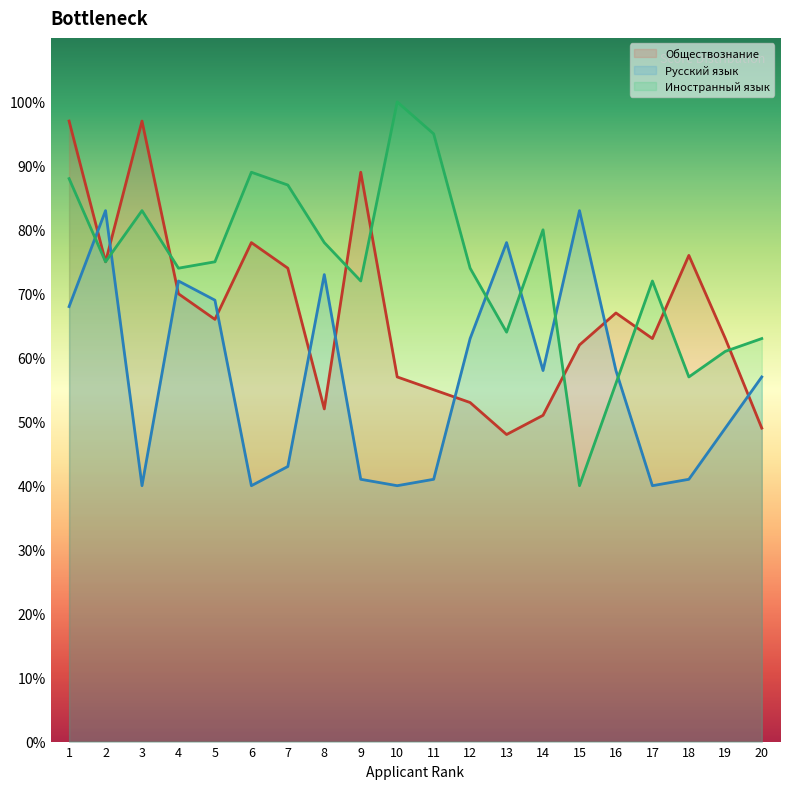

List the series in order of their peak value, lowest first.

Русский язык, Обществознание, Иностранный язык